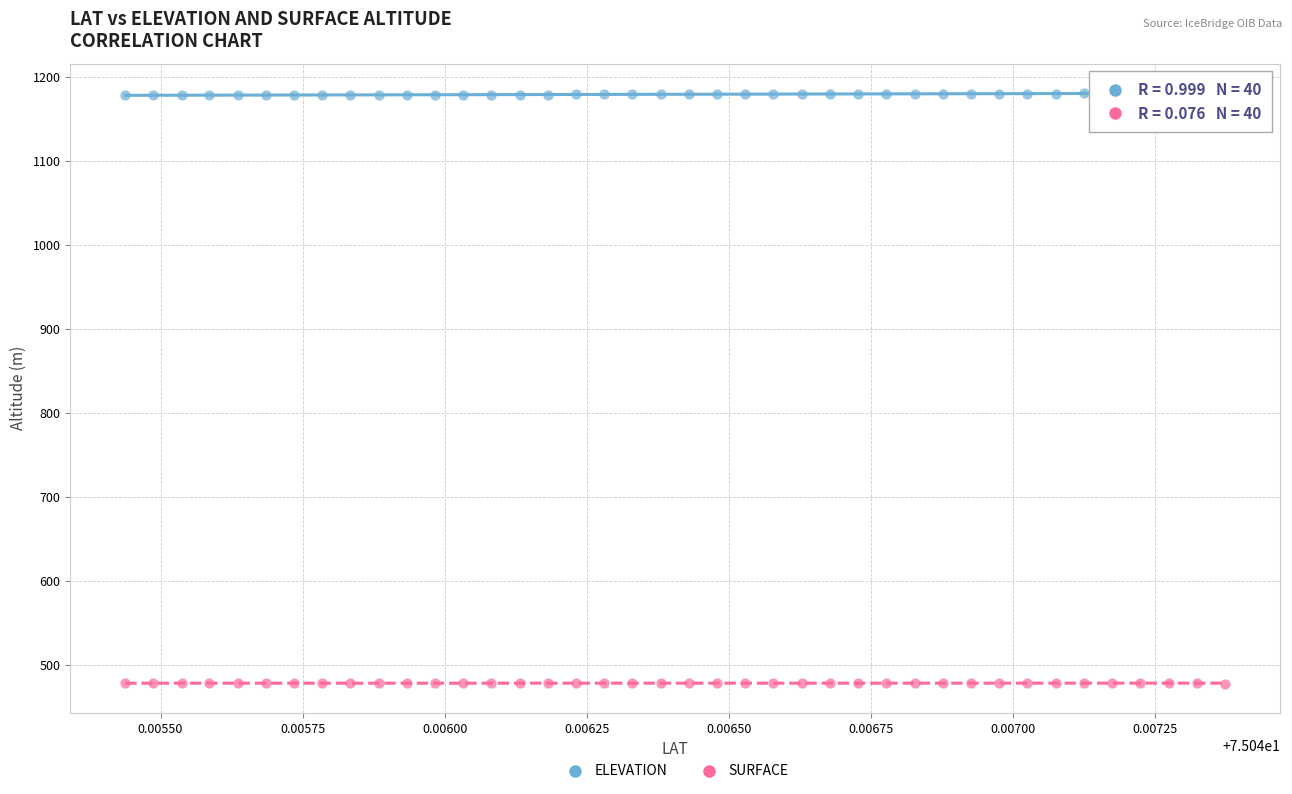

Which series contains the highest Y value?

ELEVATION